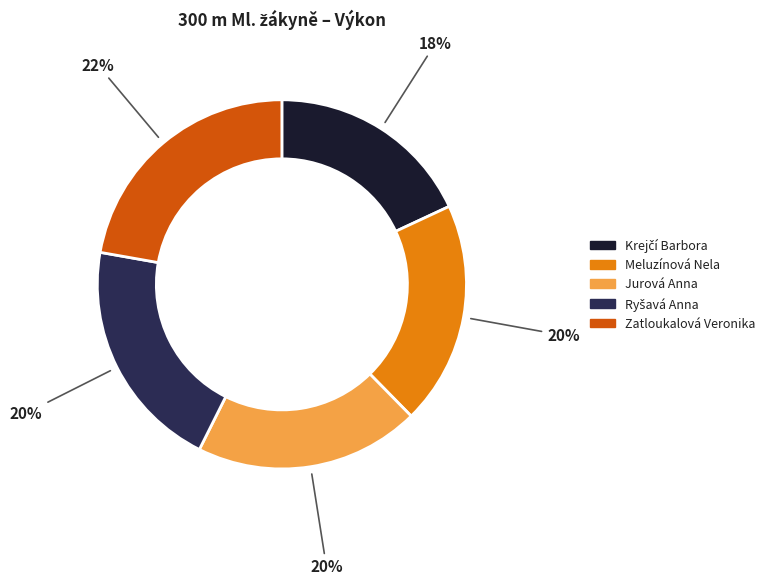

Do Meluzínová Nela and Zatloukalová Veronika together represent more than half of the pie?

No